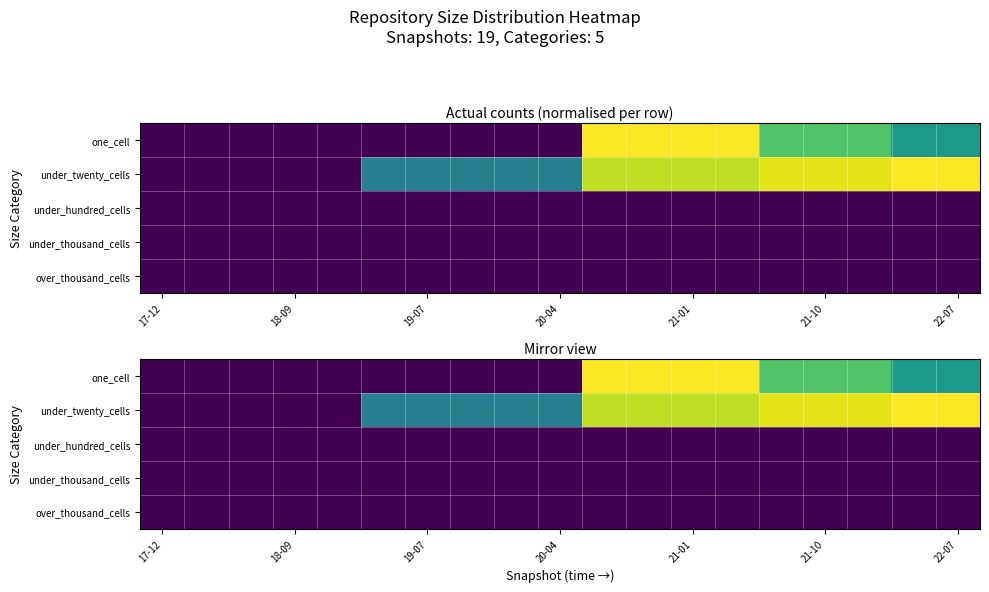

Between 16 and 11, which is larger?

11